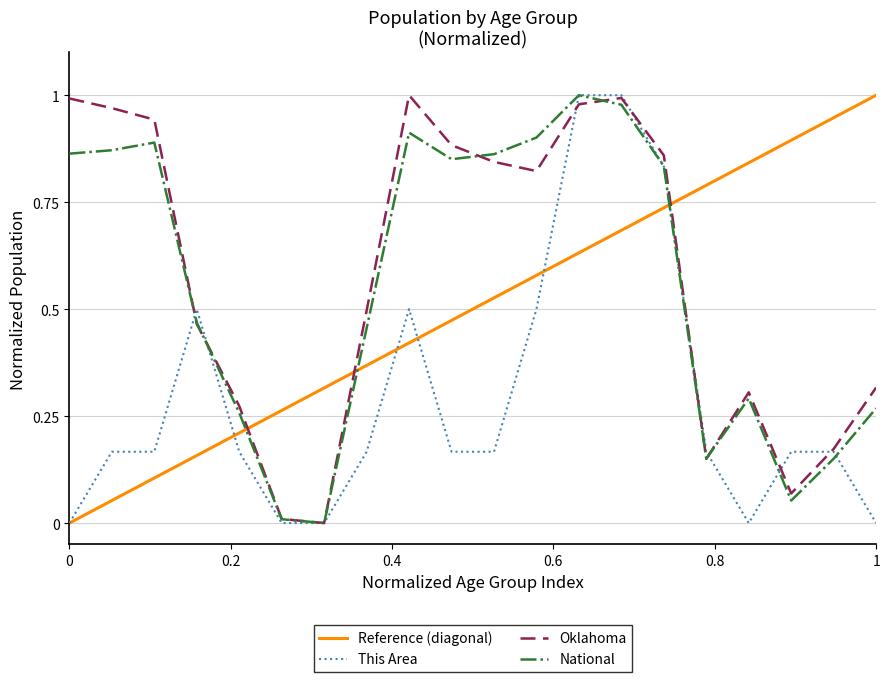

The value of This Area at 1 is 0.0. True or false?

True